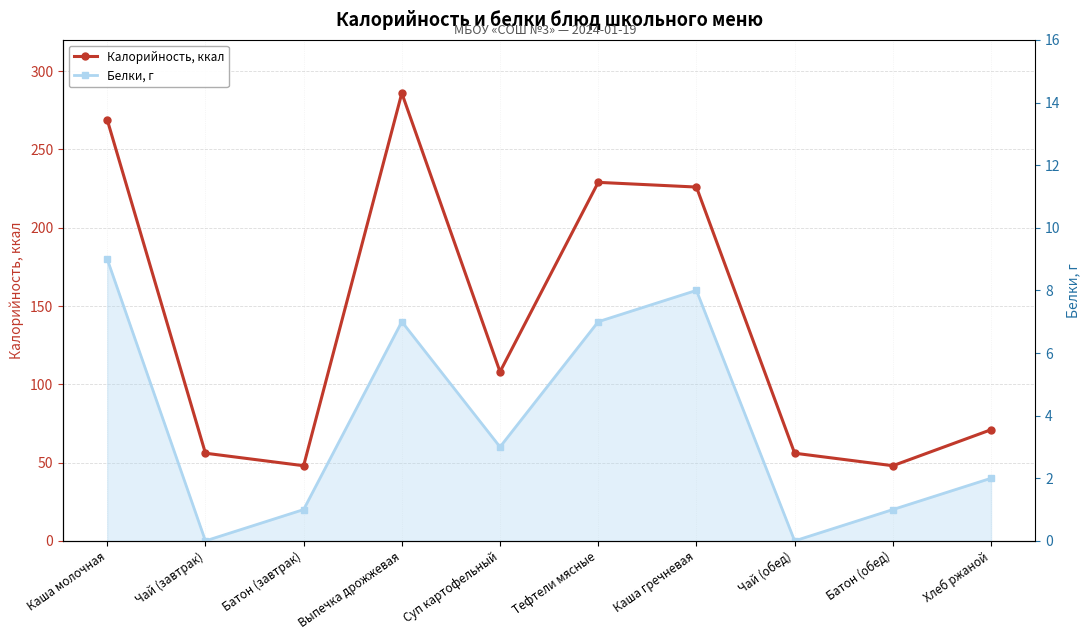

Rank the categories by Калорийность, ккал value from highest to lowest.

Выпечка дрожжевая, Каша молочная, Тефтели мясные, Каша гречневая, Суп картофельный, Хлеб ржаной, Чай (завтрак), Чай (обед), Батон (завтрак), Батон (обед)